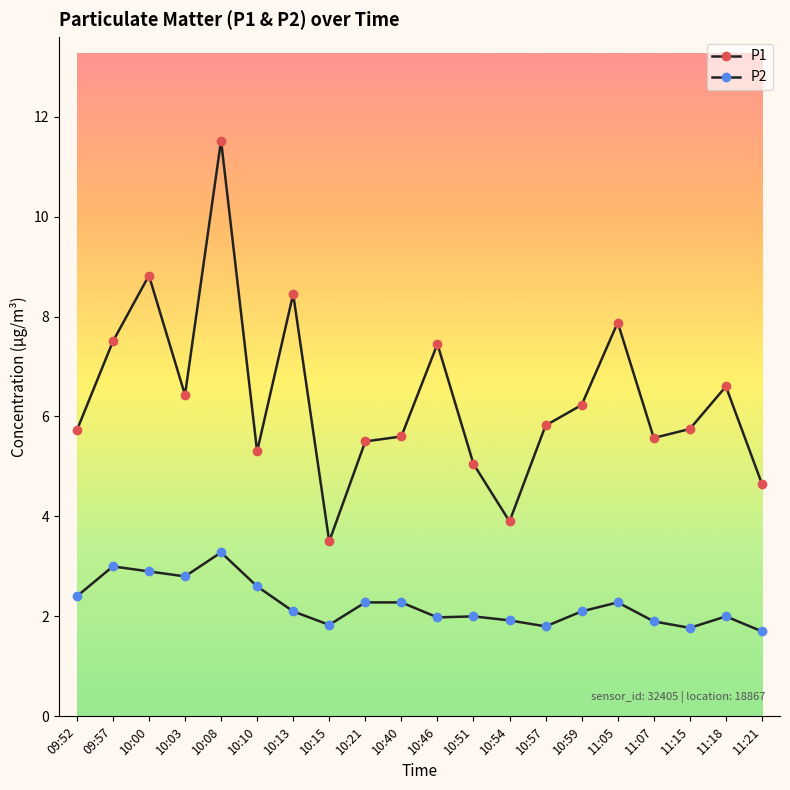

List the series in order of their overall mean, highest first.

P1, P2